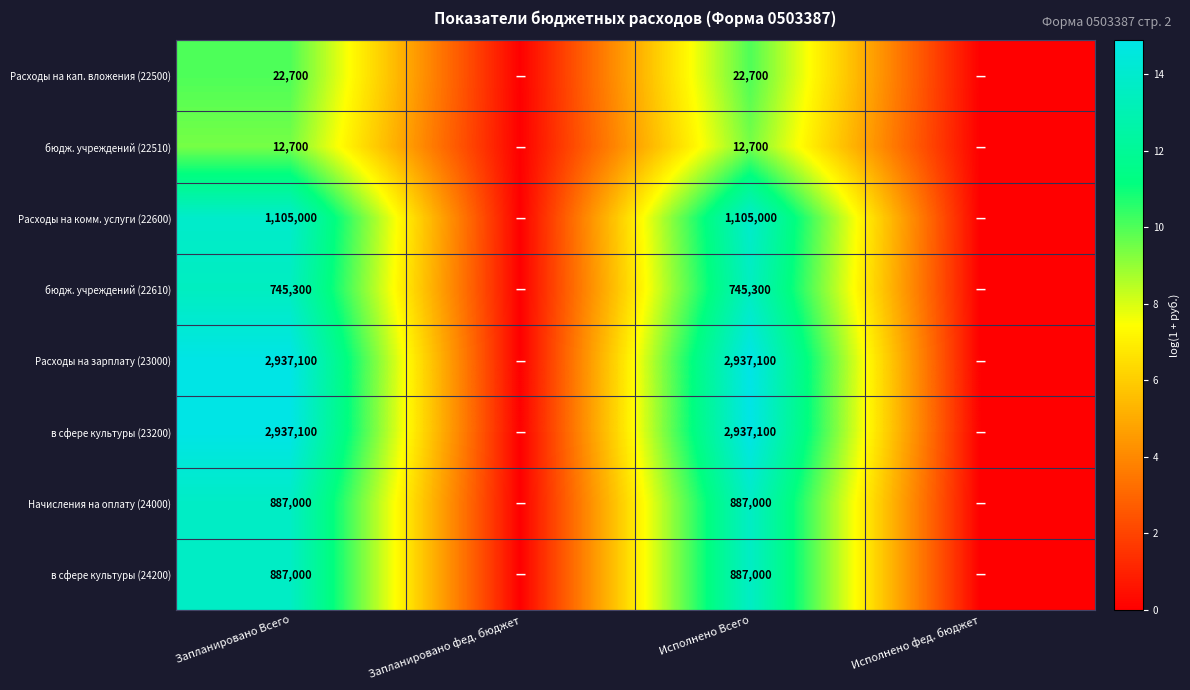

What is the total value across all series at Запланировано Всего?

9533900